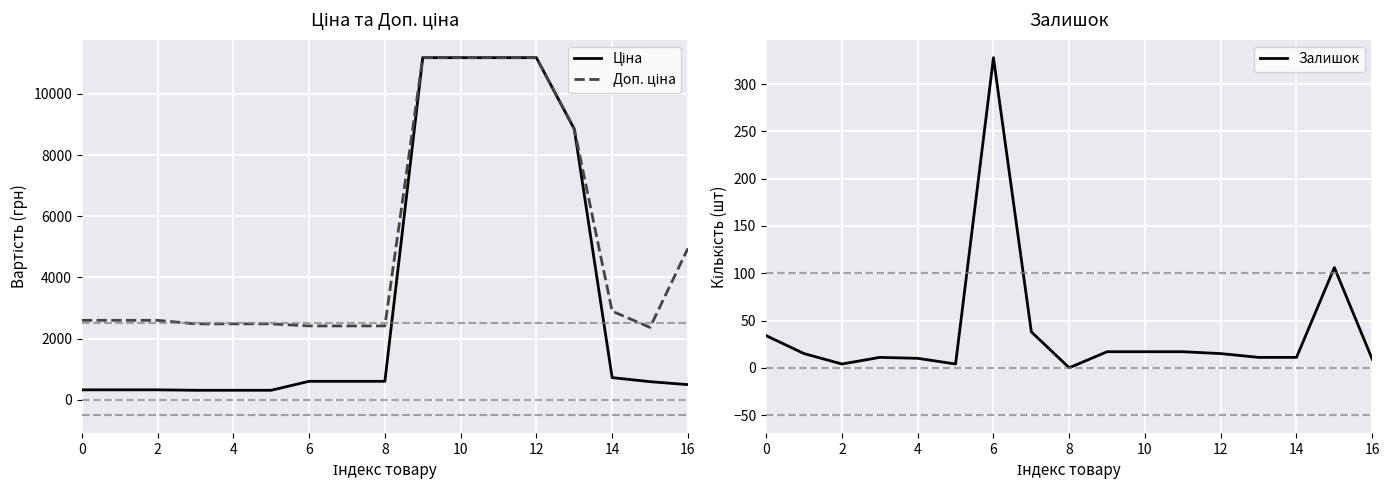

Reading left to right, what are all the values shown in this chart?

Ціна: 324.8	324.8	324.8	310.3	310.3	310.3	603.7	603.7	603.7	11188.2	11188.2	11188.2	11188.2	8856.7	724.5	591.6	495.0
Доп. ціна: 2598.3	2598.3	2598.3	2482.4	2482.4	2482.4	2414.8	2414.8	2414.8	11188.2	11188.2	11188.2	11188.2	8856.7	2897.8	2366.5	4950.4
Залишок: 34.0	15.0	4.0	11.0	10.0	4.0	328.0	38.0	0.0	17.0	17.0	17.0	15.0	11.0	11.0	106.0	9.0